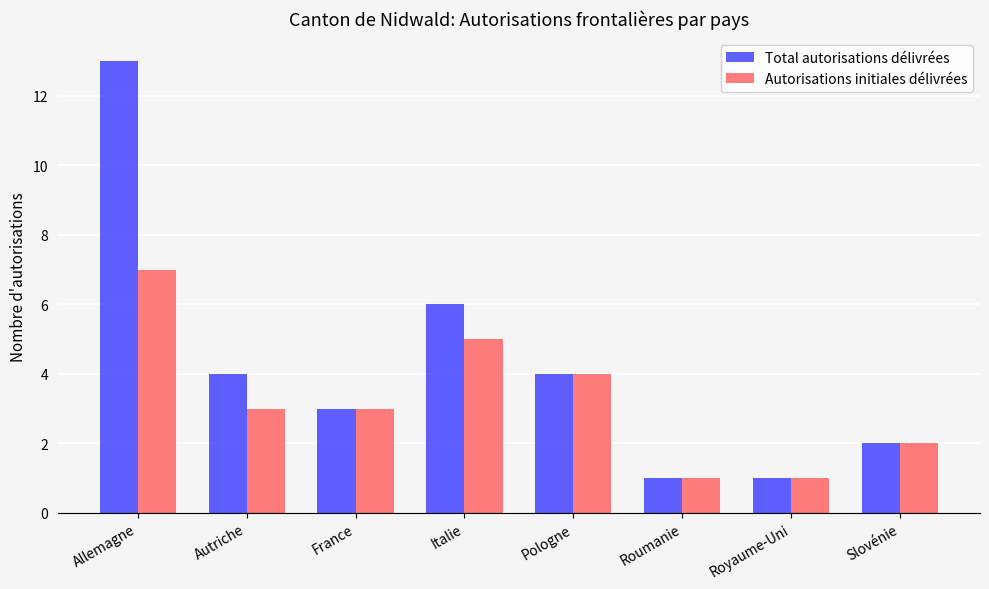

Does the chart contain stacked bars?

No